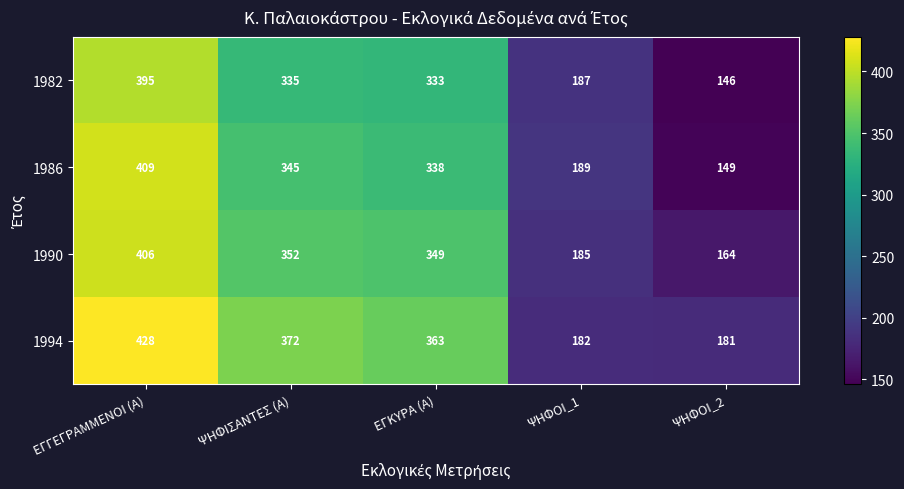

At which category does the chart reach its minimum across all series?

ΨΗΦΟΙ_2